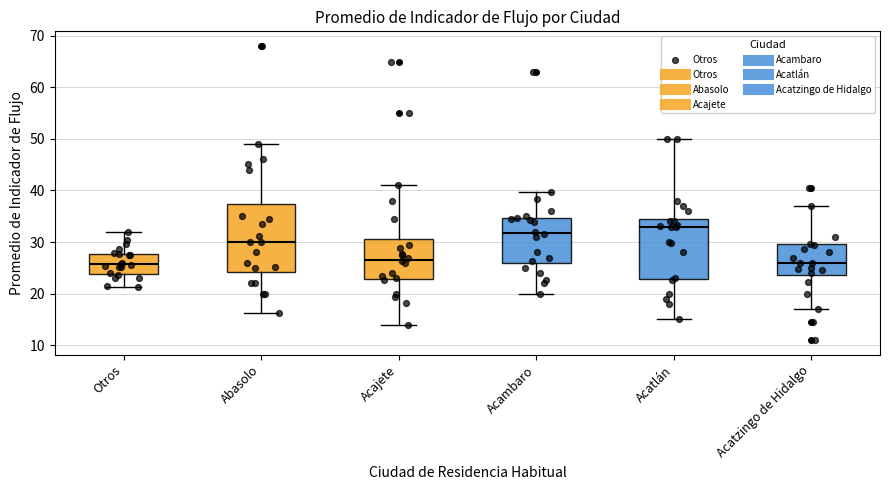

Where is the lower edge of the box for Acatlán on the y-axis? The values are not printed on the chart, so give them approximately, as read against the axis.

23